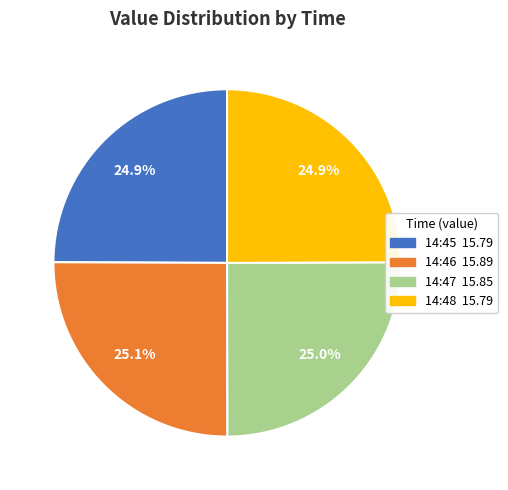

Is there a majority slice in this chart?

No